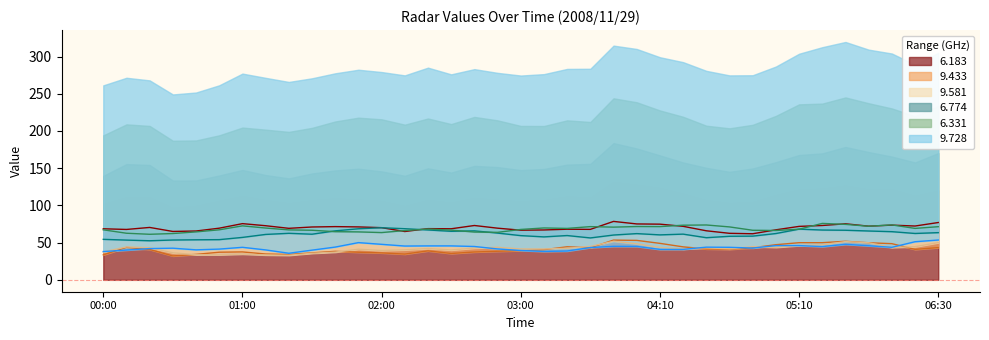

At which label does 6.183 reach its peak?

2008/11/29 03:50